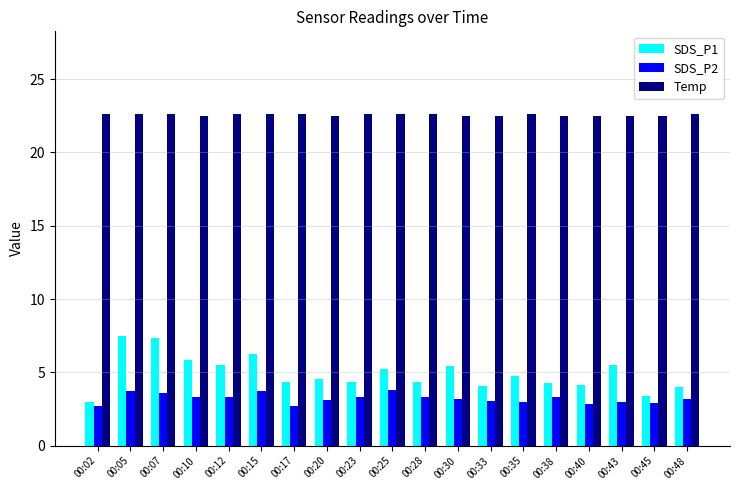

What are all the series names shown in the legend?

SDS_P1, SDS_P2, Temp